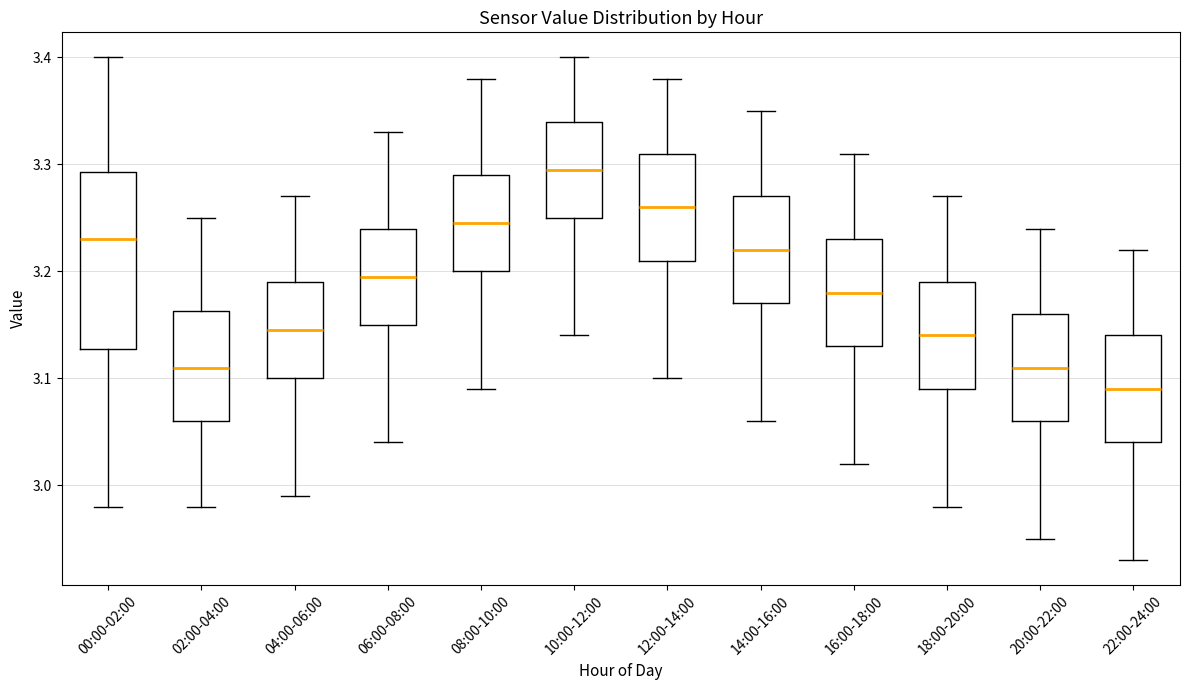

Which box has the highest median line?

10:00-12:00